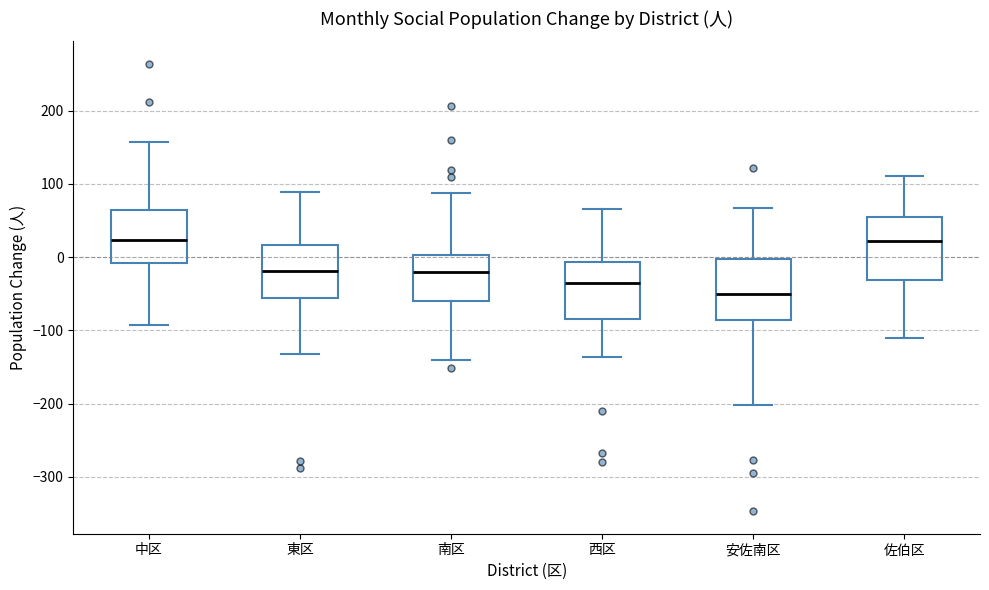

Where does the lower whisker of the box for 東区 end on the y-axis? The values are not printed on the chart, so give them approximately, as read against the axis.

-130